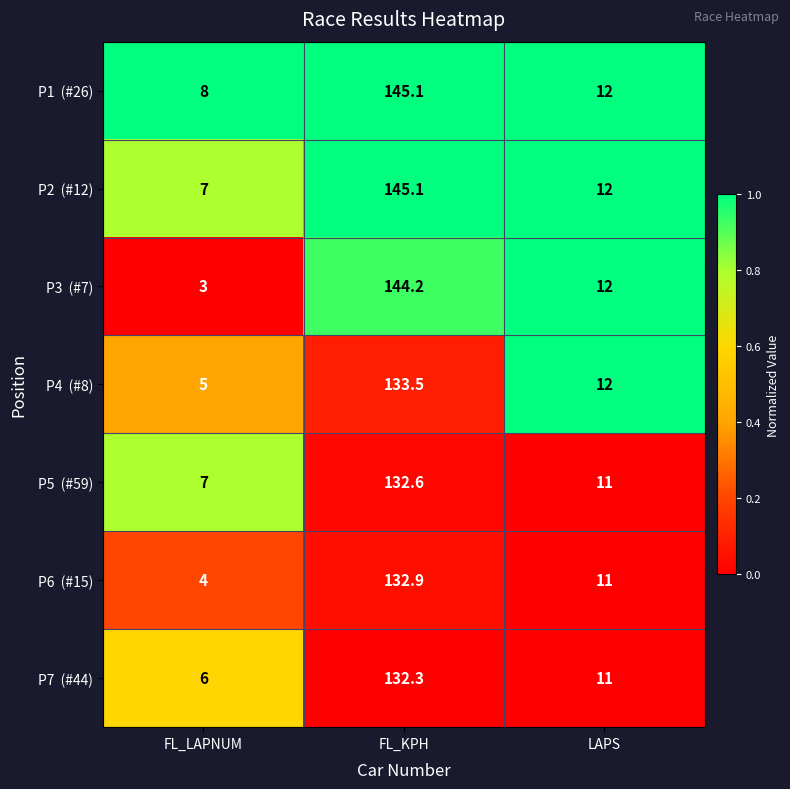

What is the spread (max minus min) of values at FL_LAPNUM?

5.0